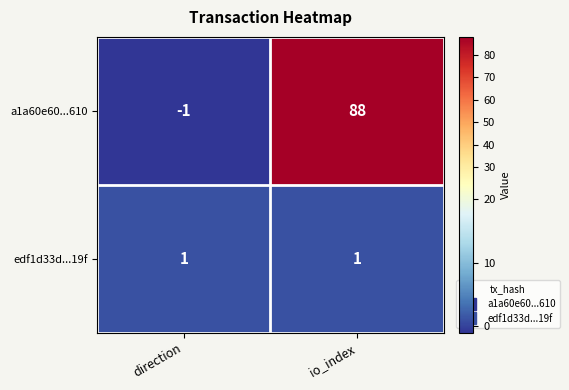

Reading right to left, transcribe all the data shown in this chart.

a1a60e60...610: 88	-1
edf1d33d...19f: 1	1